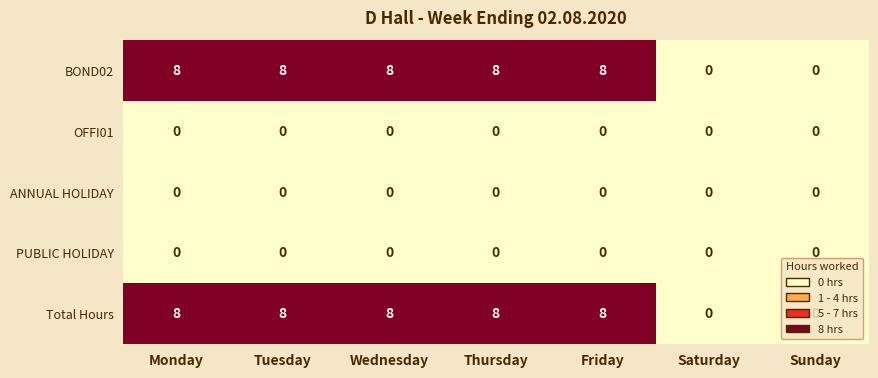

What is the approximate value of BOND02 at Friday?

8